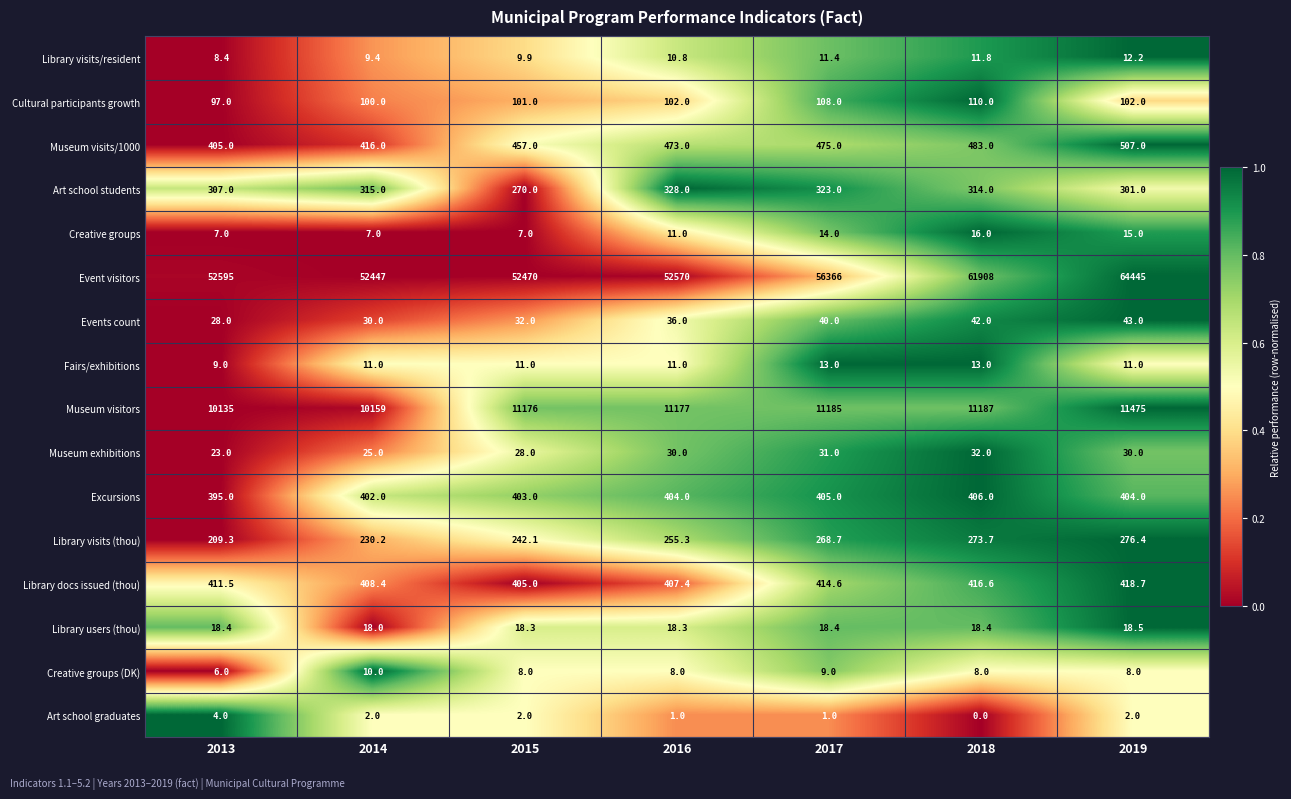

At which category does the chart reach its minimum across all series?

2018